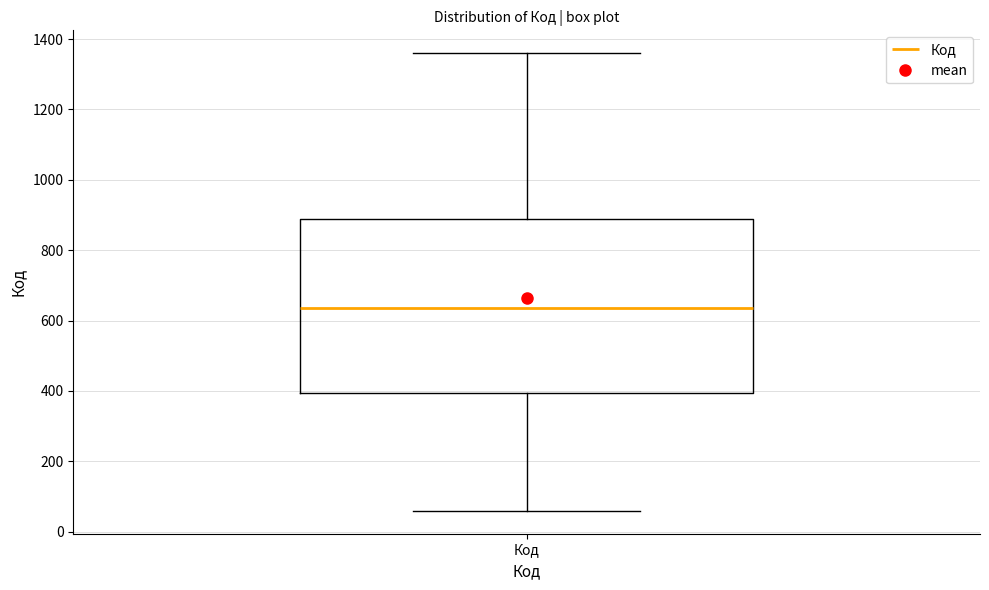

Transcribe this box plot: give where the median line is, the range the box spans, and where the two whiskers end, as read against the y-axis. The values are not printed on the chart, so give them approximately, as read against the axis.

median 640, box 400 to 880, whiskers 60 to 1360